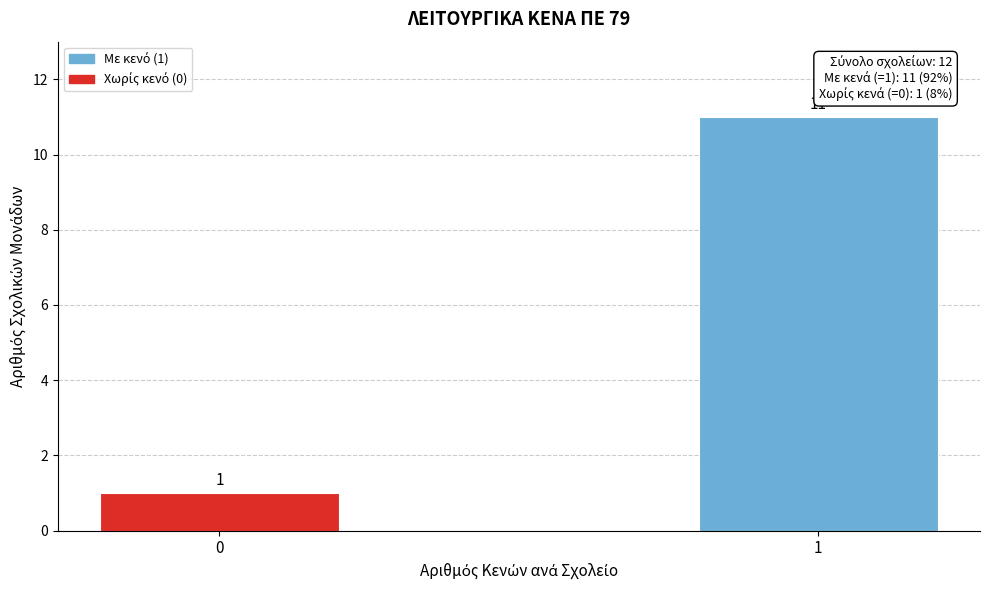

Reading left to right, what are all the values shown in this chart?

0=1	1=11